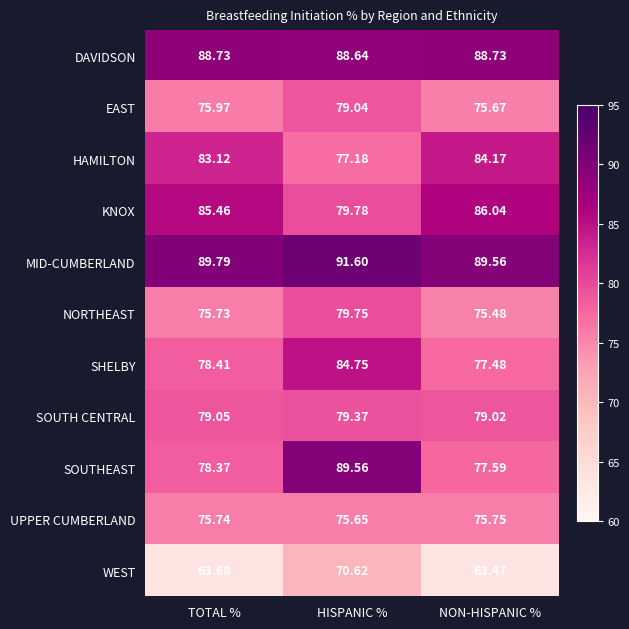

List the series in order of their peak value, highest first.

MID-CUMBERLAND, SOUTHEAST, DAVIDSON, KNOX, SHELBY, HAMILTON, NORTHEAST, SOUTH CENTRAL, EAST, UPPER CUMBERLAND, WEST